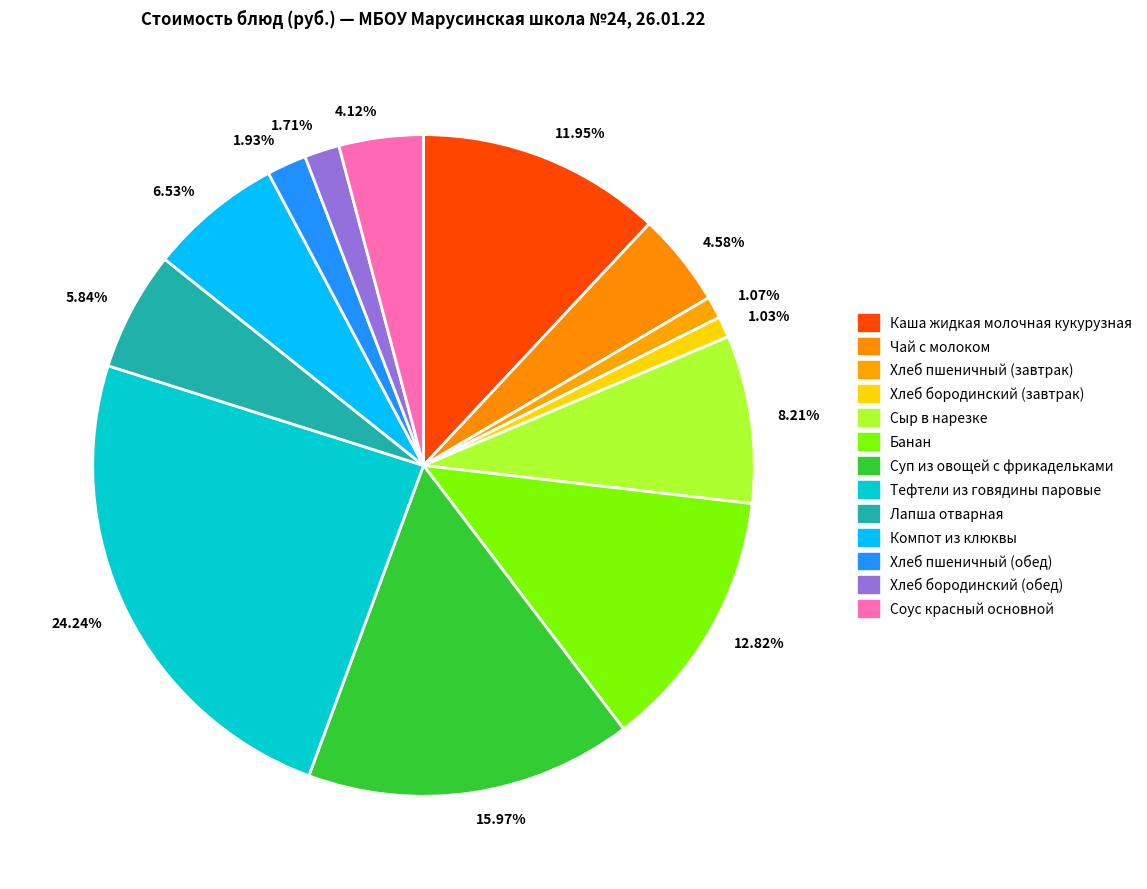

Which has a higher value, 1.93% or 4.12%?

4.12%